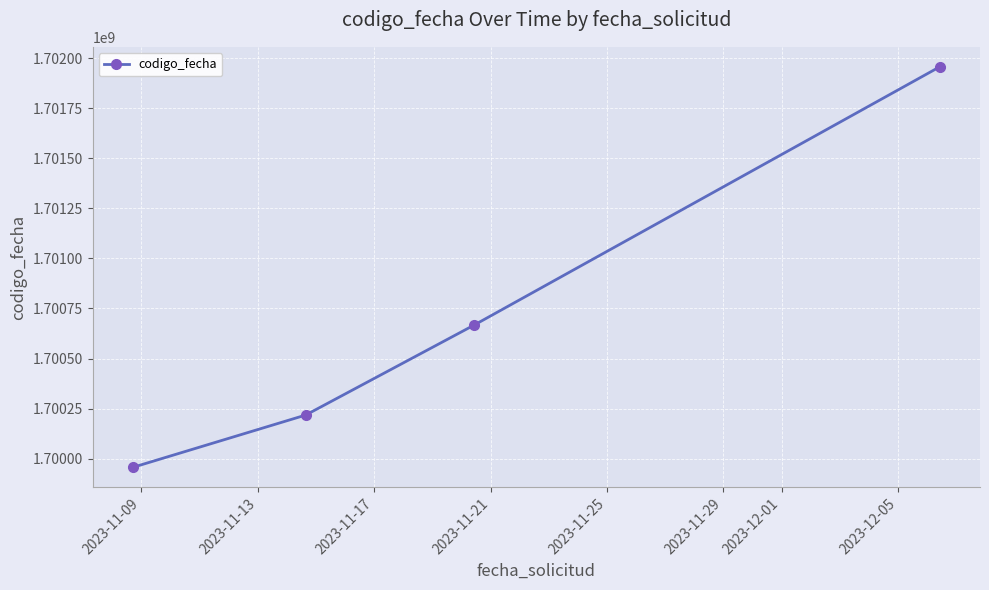

True or false: there are more than 1 points higher than both neighbors.

False